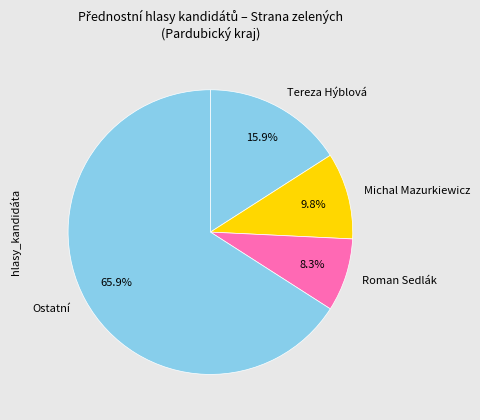

Which category has the biggest portion of the pie?

Ostatní